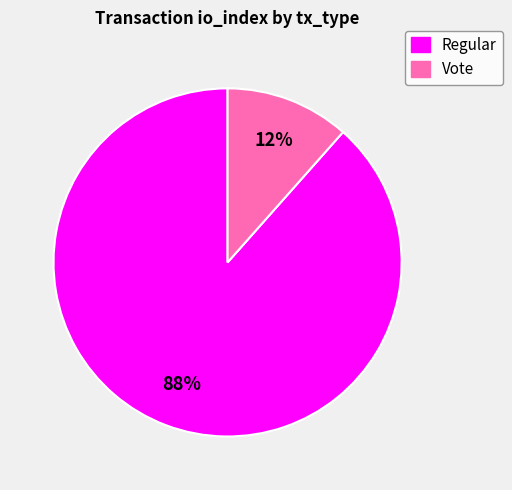

Do Regular and Vote together represent more than half of the pie?

Yes